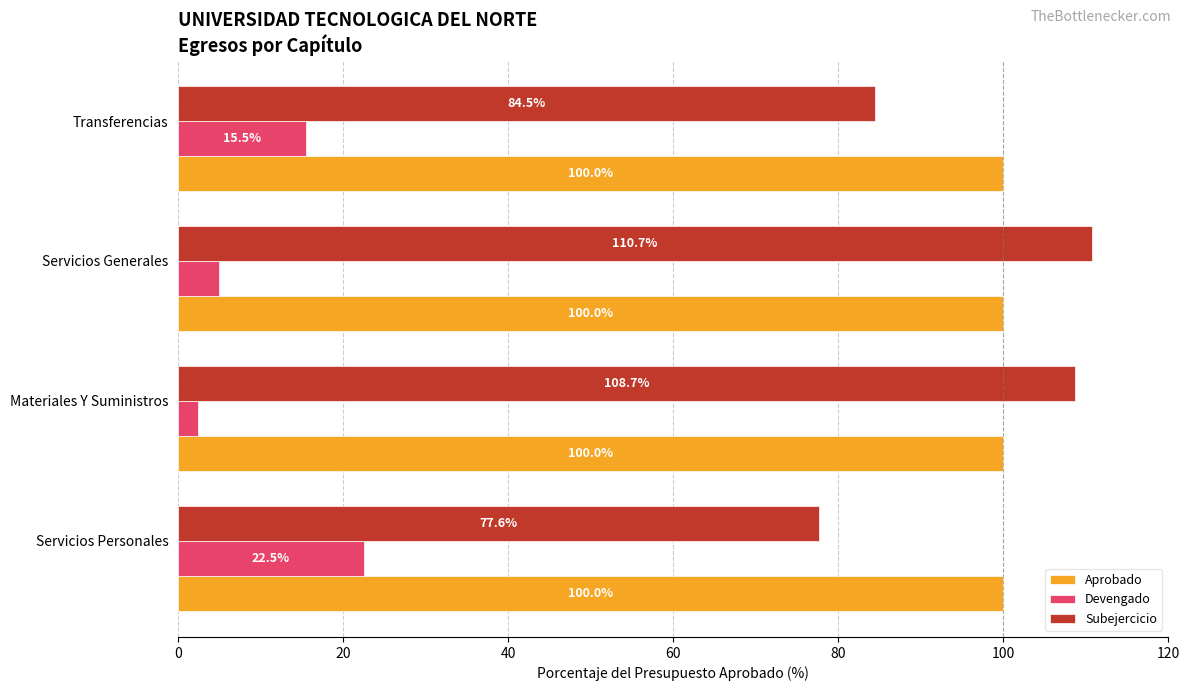

How many values in the Subejercicio series are below 108?

2